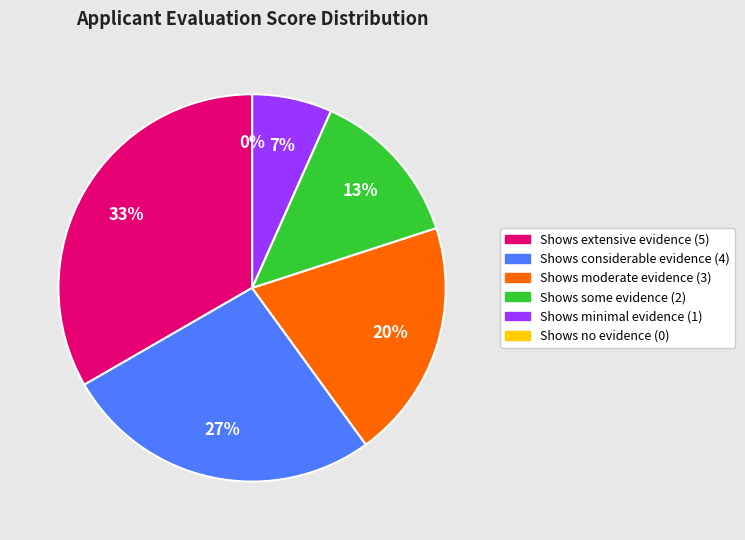

To the nearest percent, what percentage of the pie is Shows moderate evidence (3)?

20%